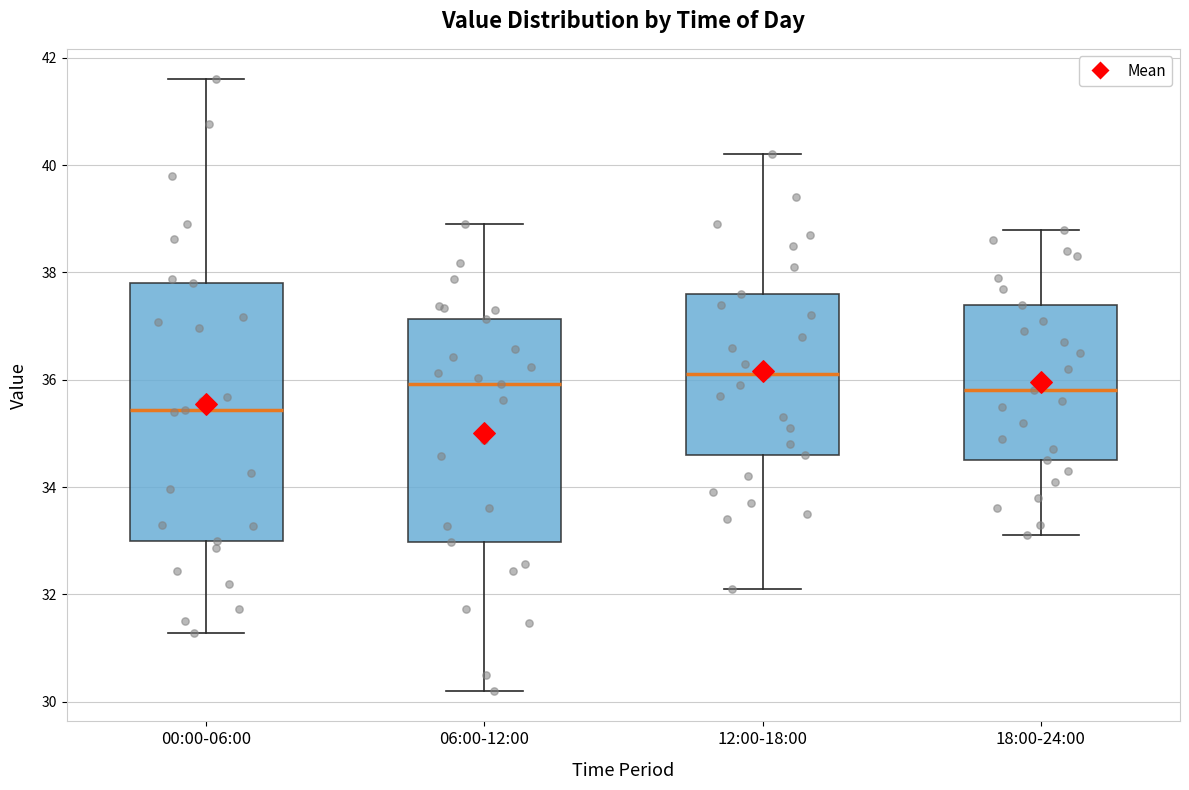

Reading left to right, read every box against the y-axis: the position of its median line, the range the box covers, and the ends of its whiskers. The values are not printed on the chart, so give them approximately, as read against the axis.

00:00-06:00: median 35.4, box 33.0 to 37.8, whiskers 31.2 to 41.6
06:00-12:00: median 36.0, box 33.0 to 37.2, whiskers 30.2 to 39.0
12:00-18:00: median 36.2, box 34.6 to 37.6, whiskers 32.2 to 40.2
18:00-24:00: median 35.8, box 34.6 to 37.4, whiskers 33.2 to 38.8